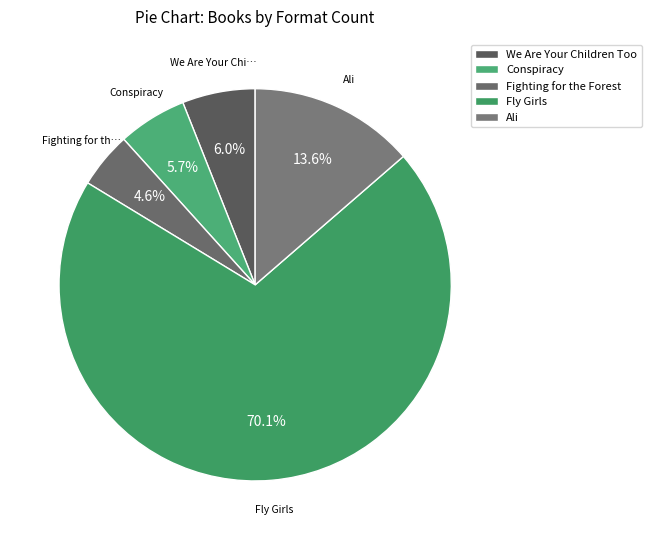

What is the change in value from Conspiracy to Fly Girls?

+1956392415